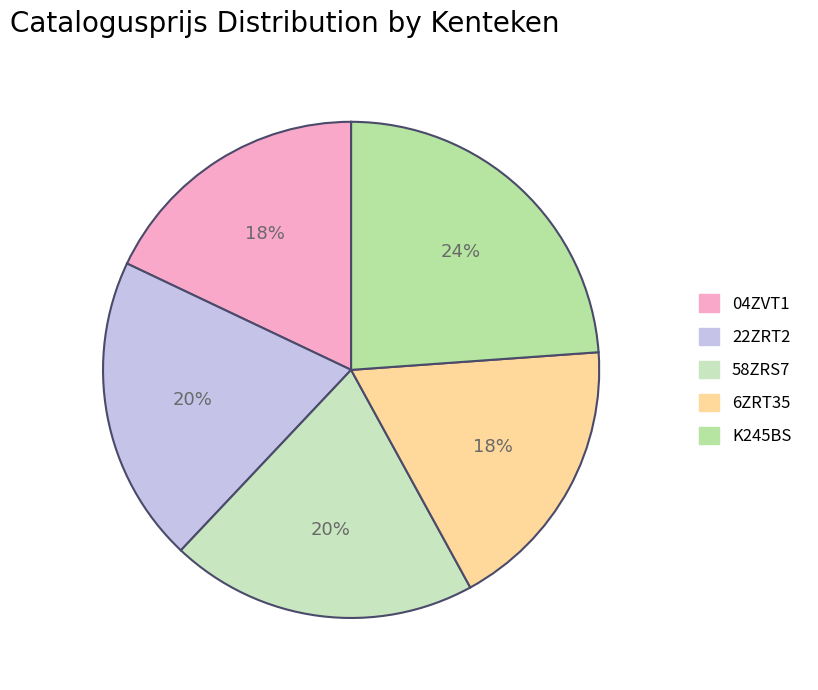

Does any single category account for the majority?

No